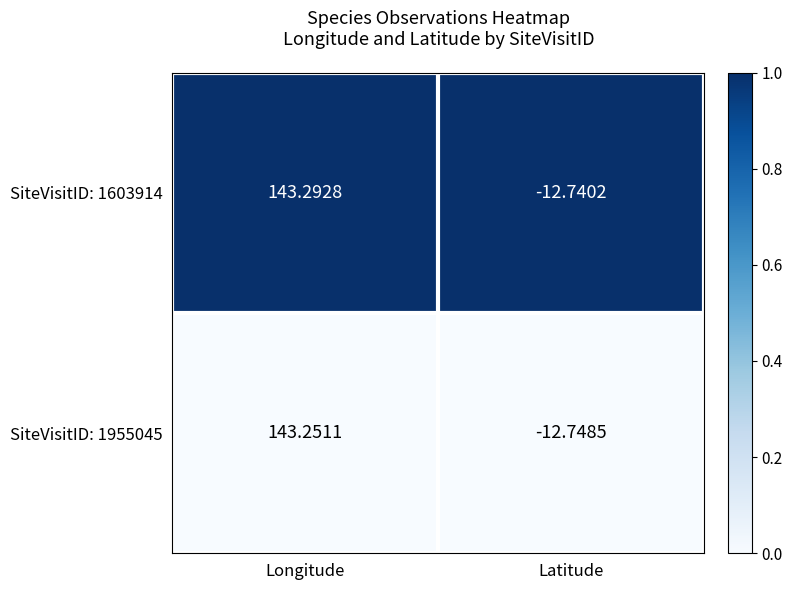

How many categories are shown in the chart?

2